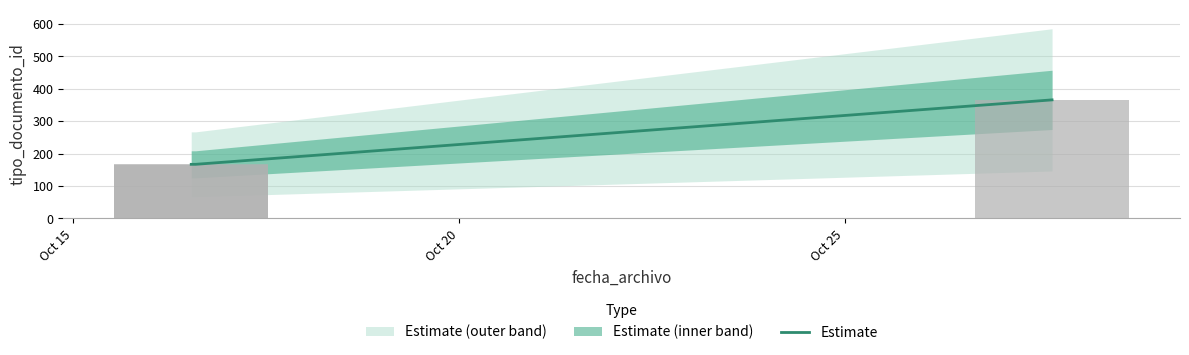

The chart shows a value of 42 at 2015-10-16 12:44:07. True or false?

False